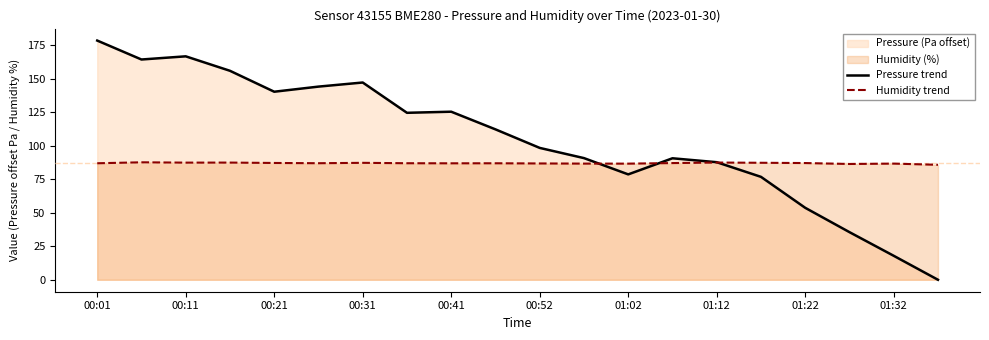

The Pressure trend series shows 147.4 at 00:31. True or false?

True